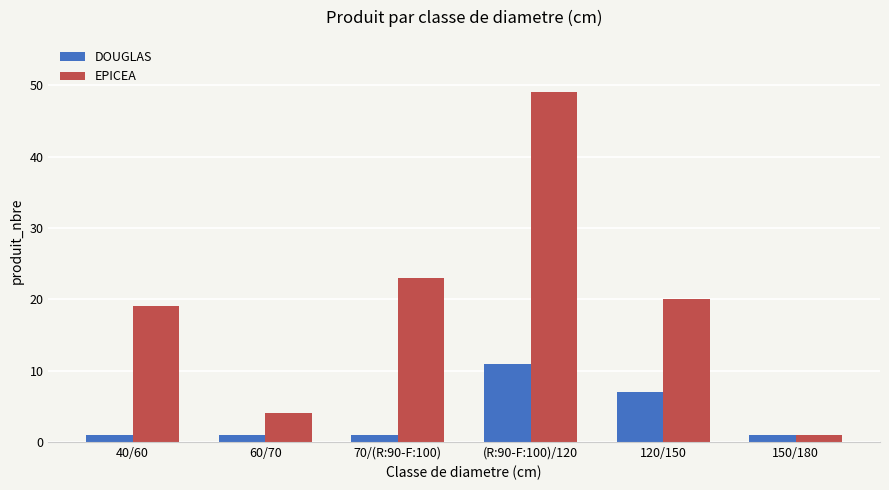

What is the value of the EPICEA bar at the 3rd from the left?

23